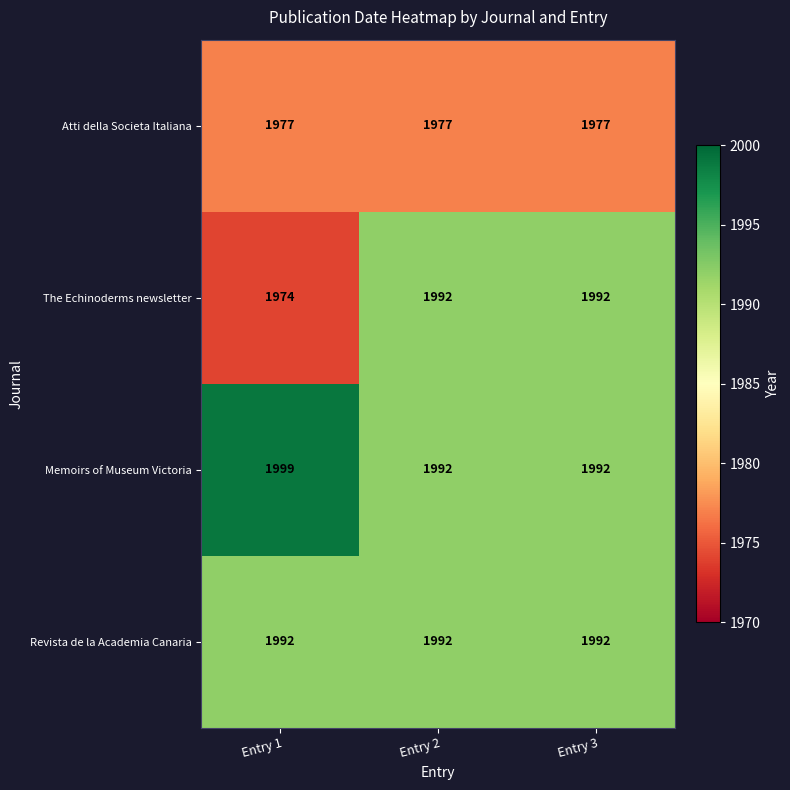

What is the sum of the Memoirs of Museum Victoria values at Entry 2 and Entry 1?

3991